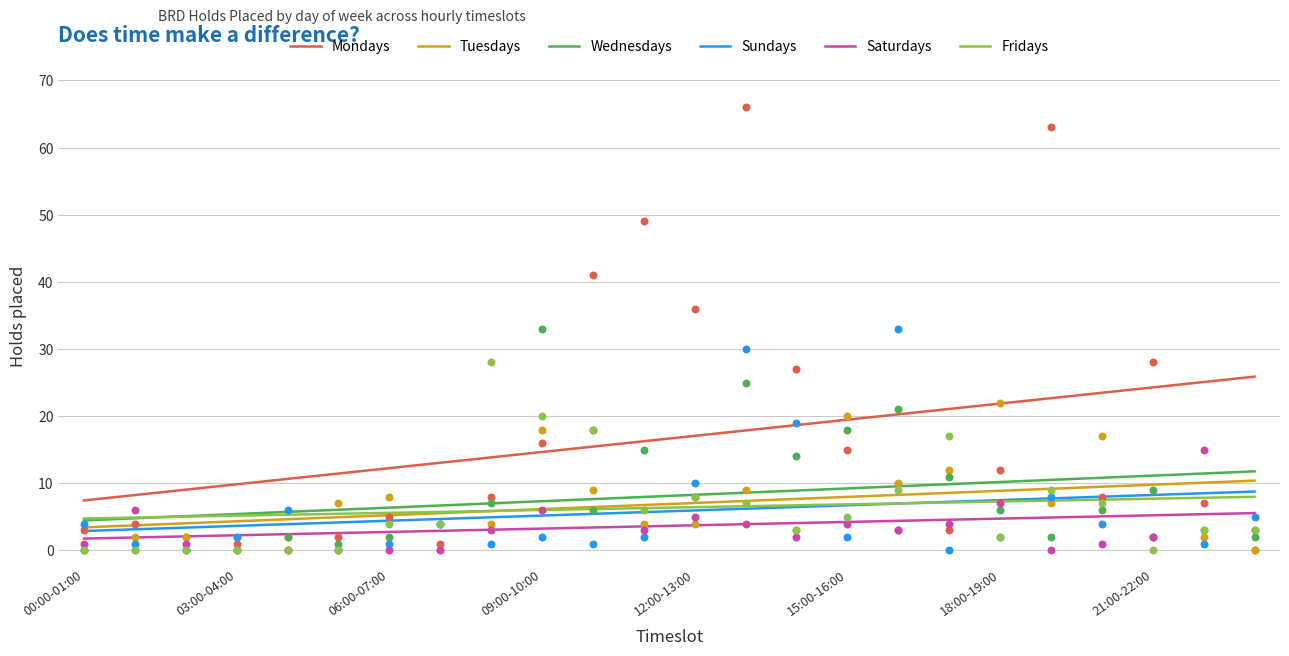

Which series has the largest total across all categories?

Mondays